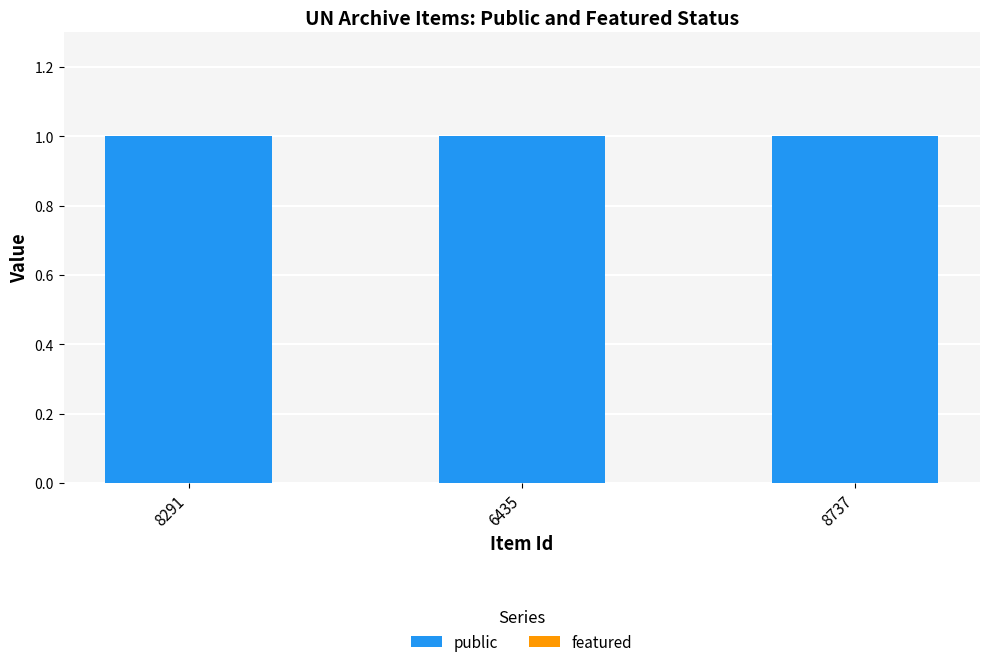

The value of featured at 8737 is 0. True or false?

True